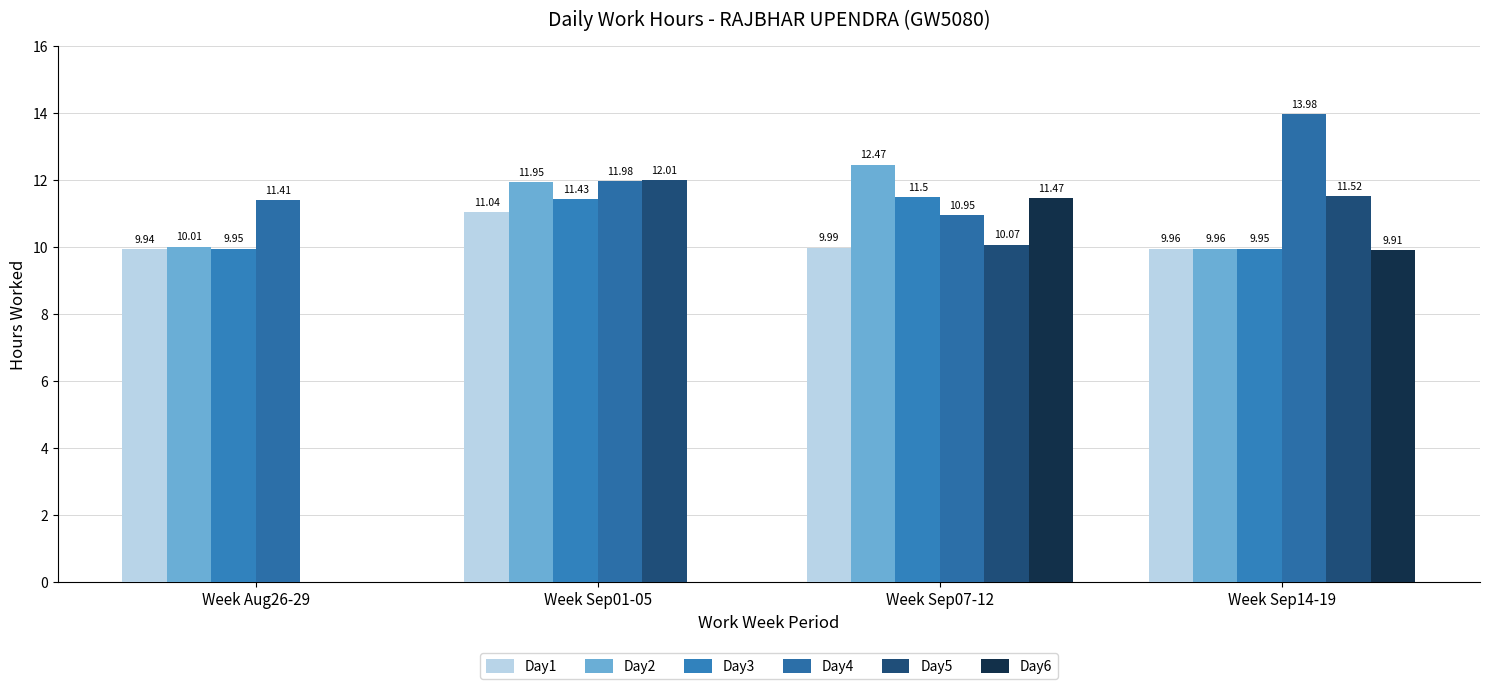

Which series has the widest spread of values?

Day5